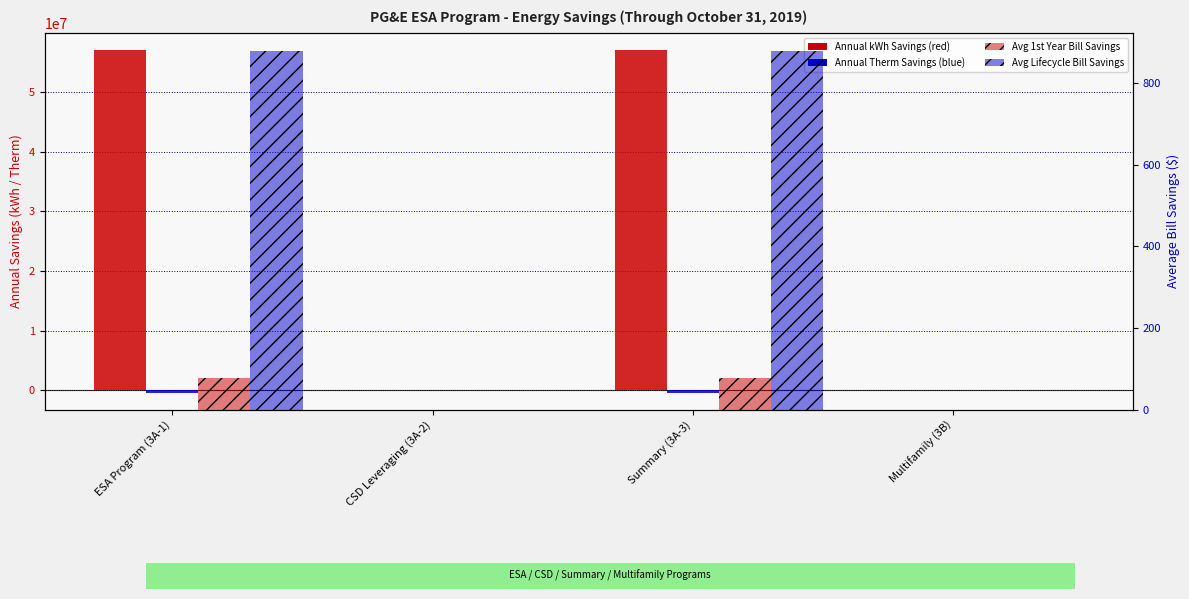

How many negative values does the Annual Therm Savings series have?

2